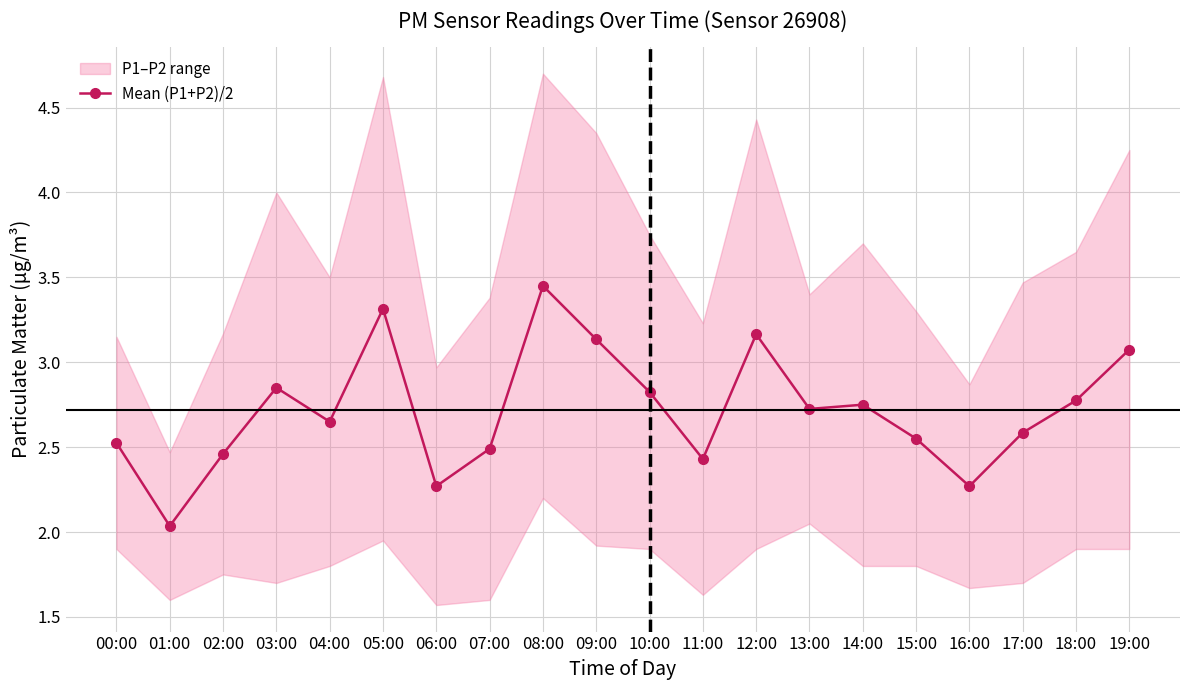

What is the label of the 3rd point from the right?

17:00